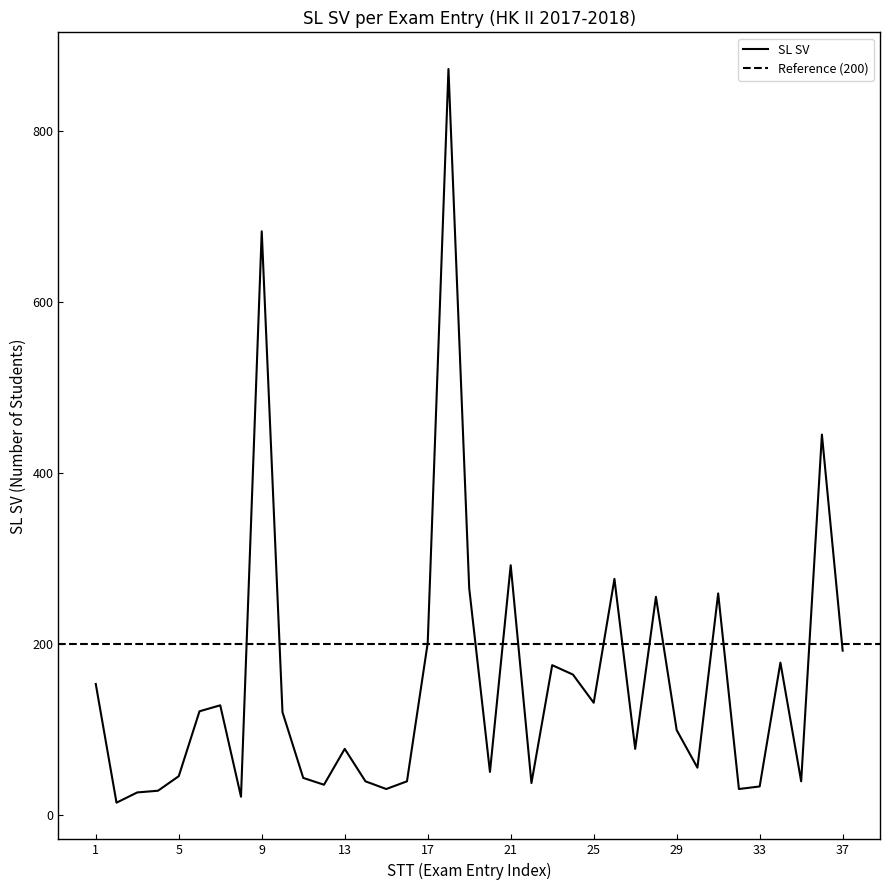

What is the change in value from 32 to 37?

+162